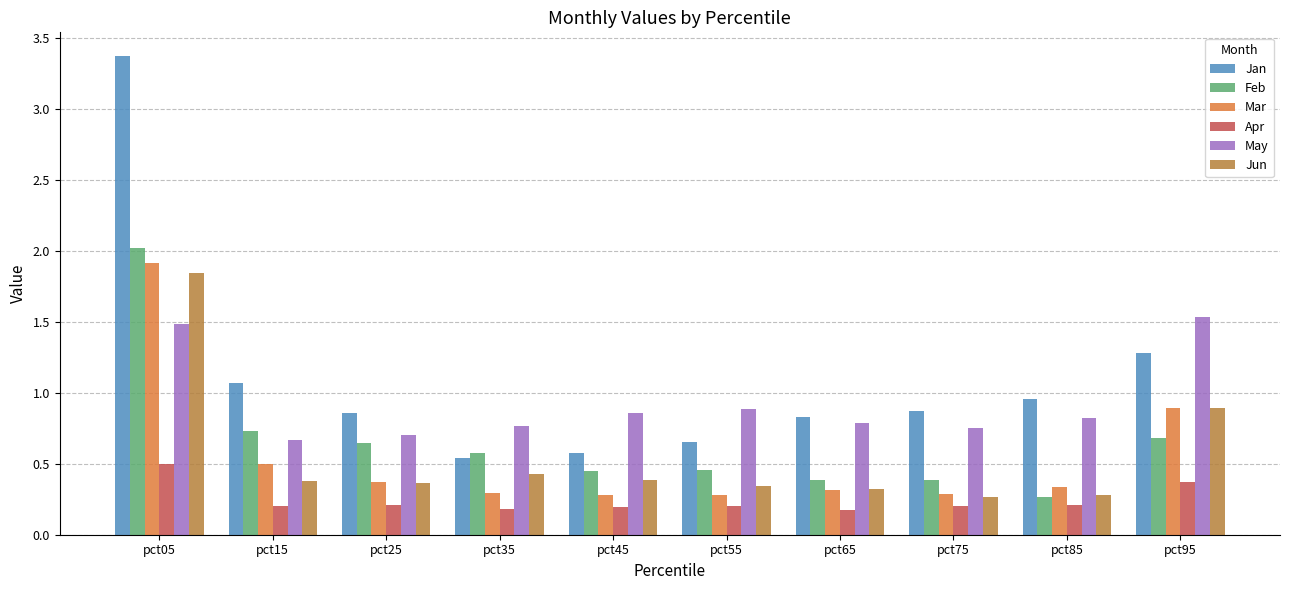

What is the difference between the maximum and minimum values in the Jun series?

1.6